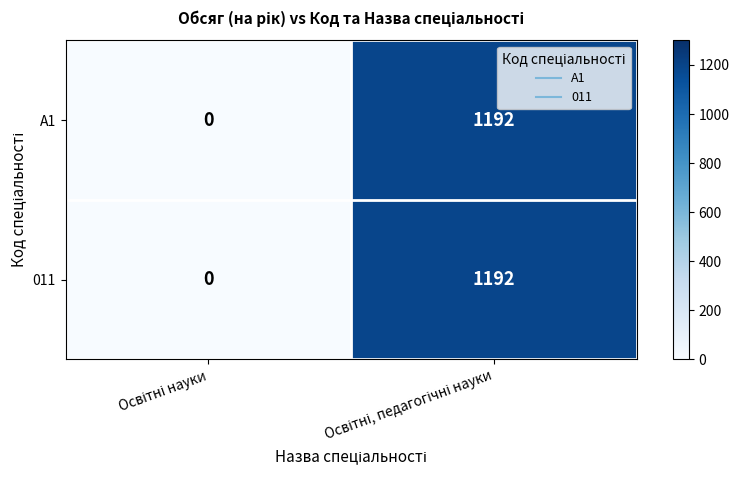

What is the difference between the maximum and minimum values in the 011 series?

1192